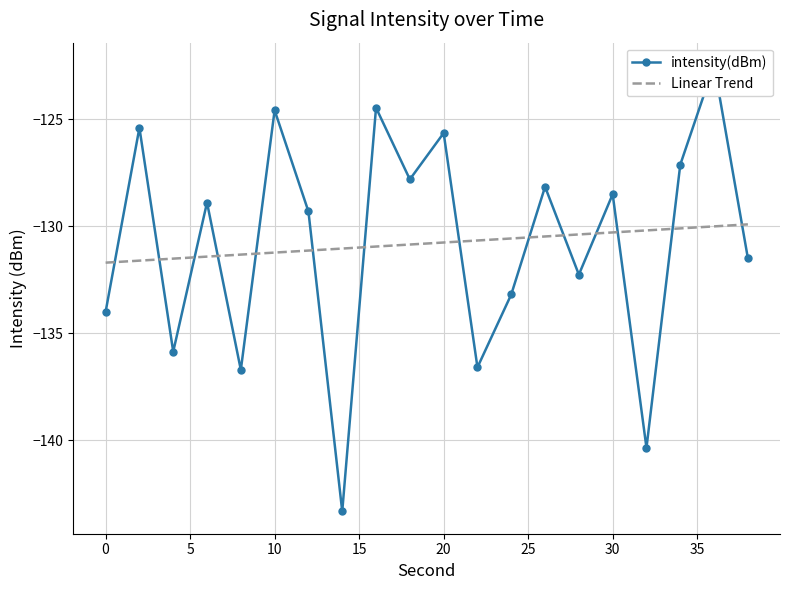

What is the highest value of the Linear Trend series?

-129.9